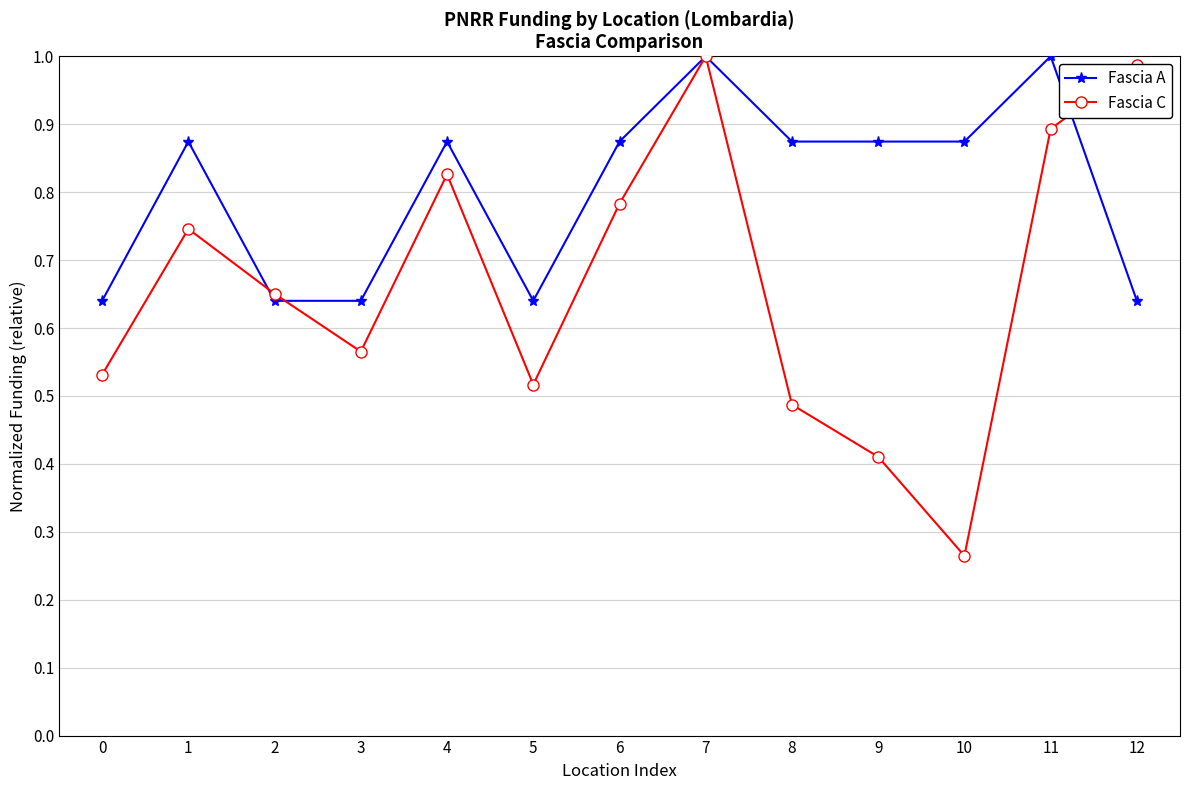

Which series ends up on top after the final intersection of Fascia A and Fascia C?

Fascia C